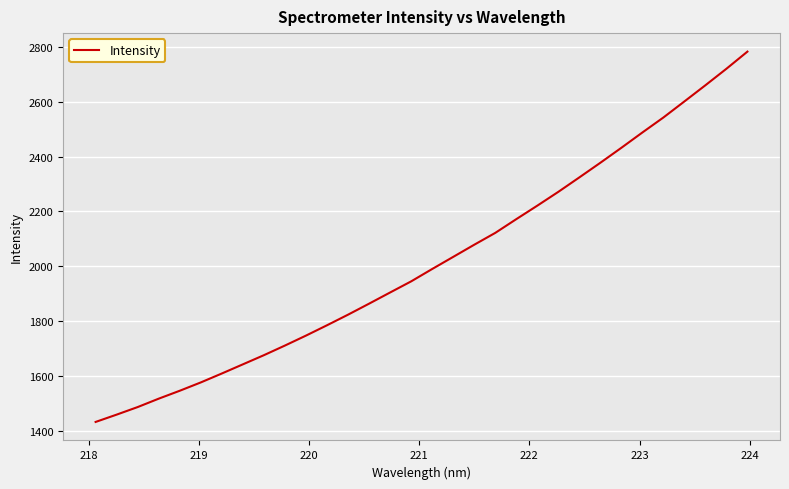

What is the difference between the maximum and minimum values?

1351.5